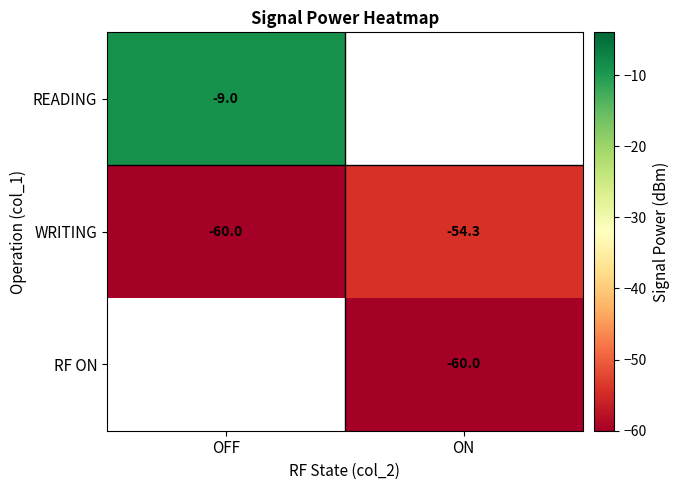

Which label corresponds to the largest value in the chart?

OFF